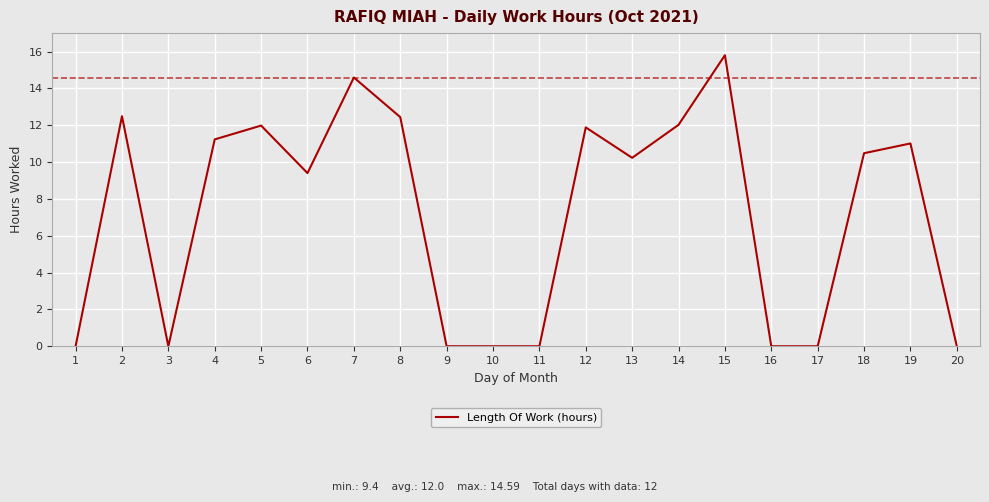

At which label does the data first exceed 10?

2